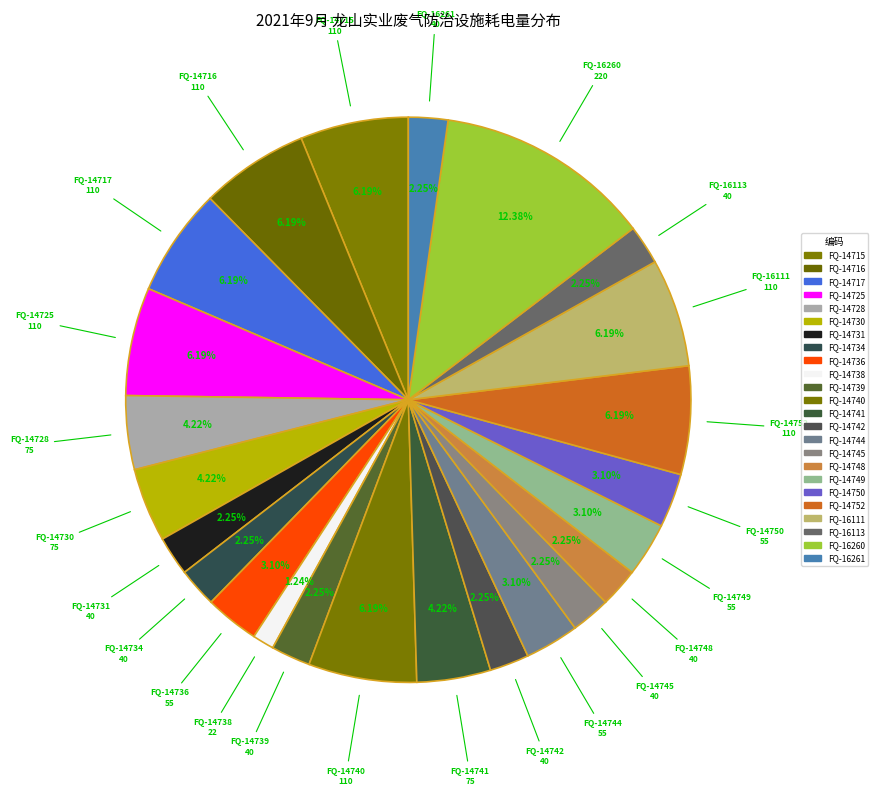

Approximately how many times larger is the value at FQ-14749 compared to FQ-14741?

0.7